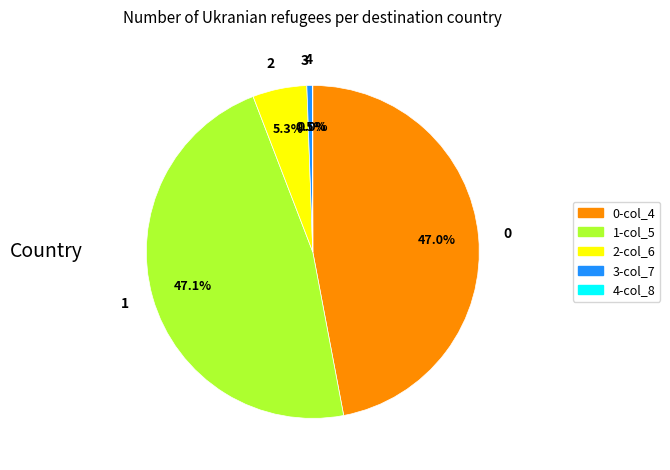

True or false: 0 accounts for 36% of the total.

False